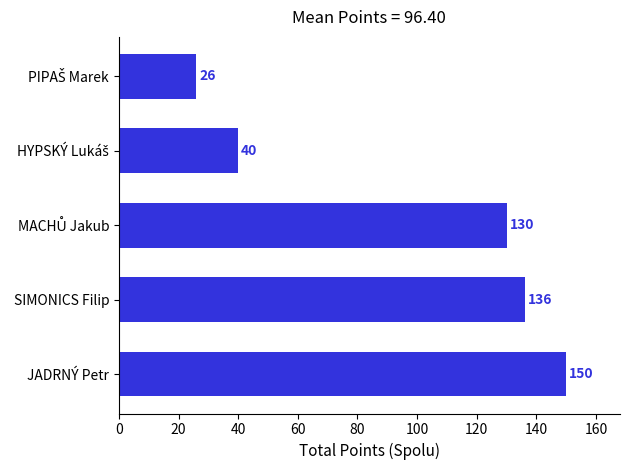

What is the average value?

96